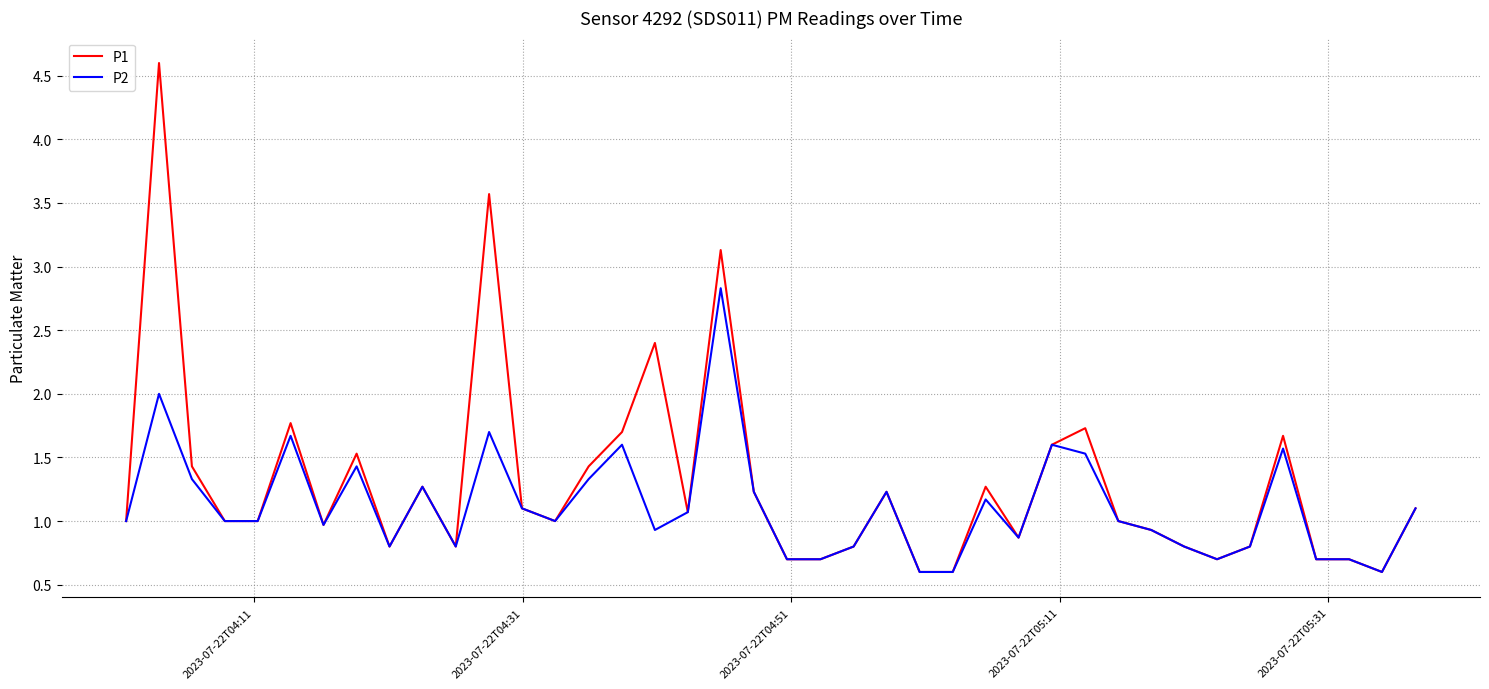

What is the minimum value for P2?

0.6